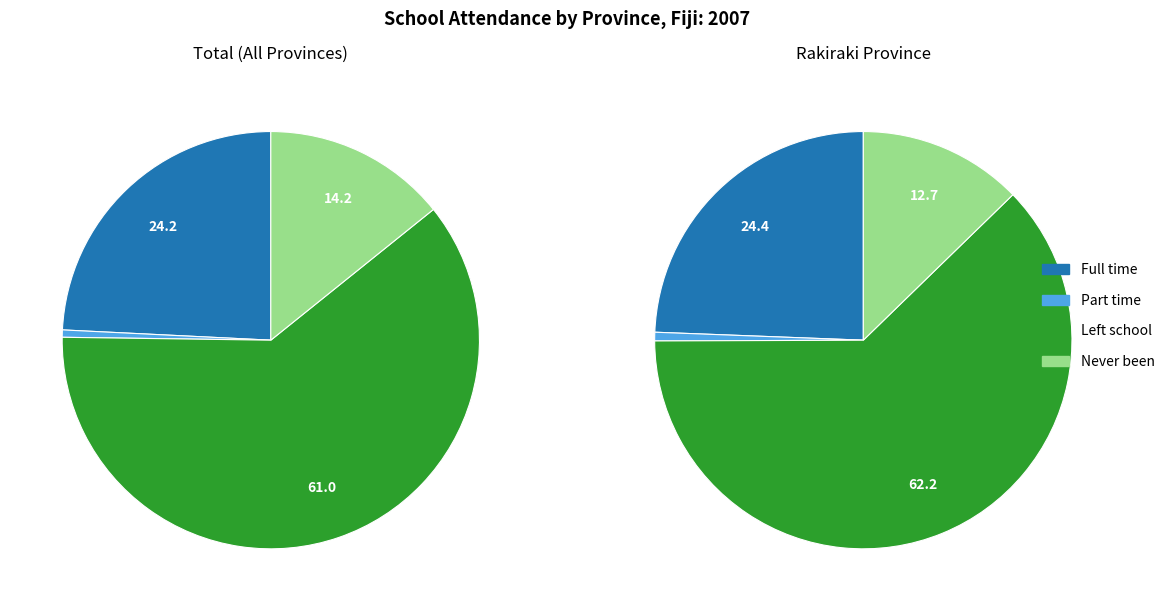

To the nearest percent, what is the average slice percentage?

25%